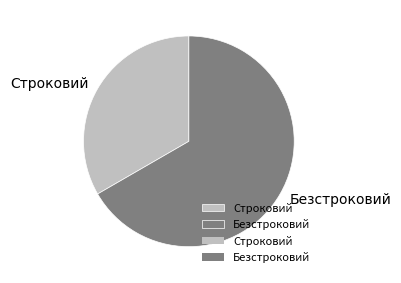

Which slice represents more than half of the pie?

Безстроковий